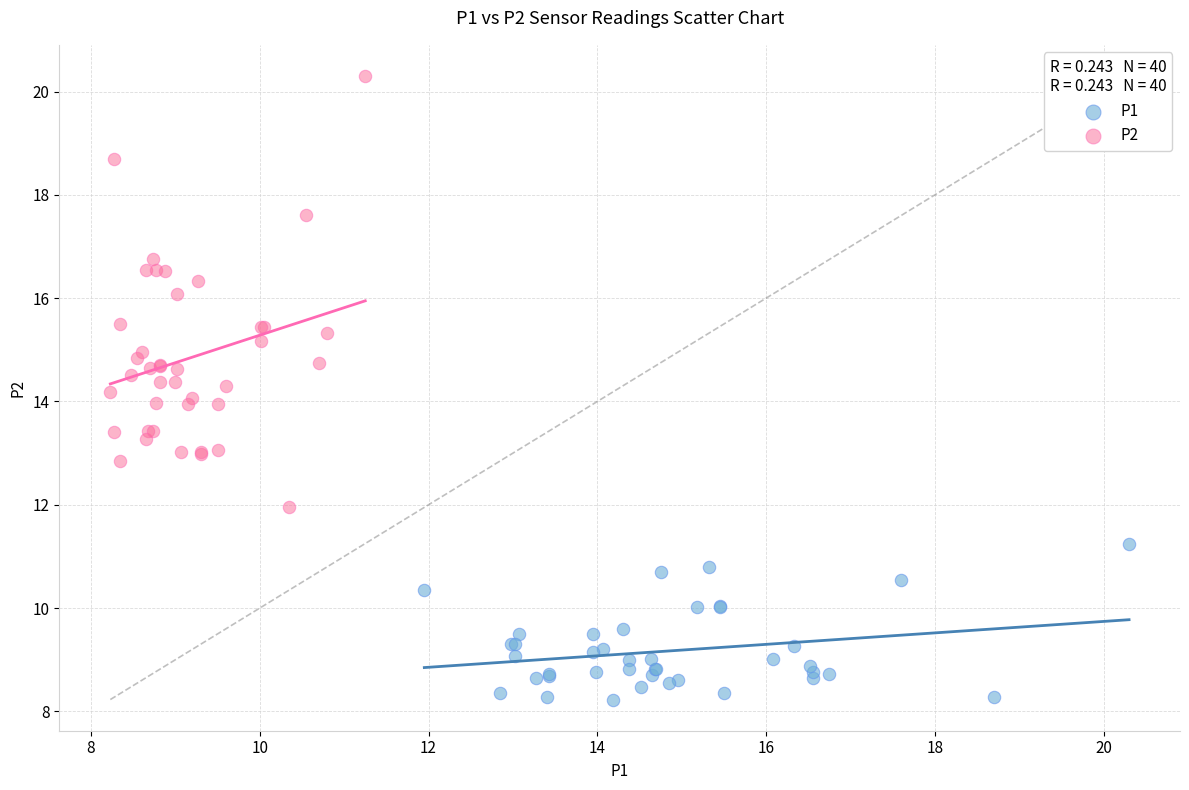

Which series reaches the minimum Y coordinate?

P1